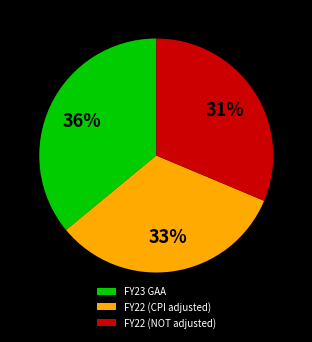

Is the sum of FY22 (NOT adjusted) and FY22 (CPI adjusted) greater than half?

Yes